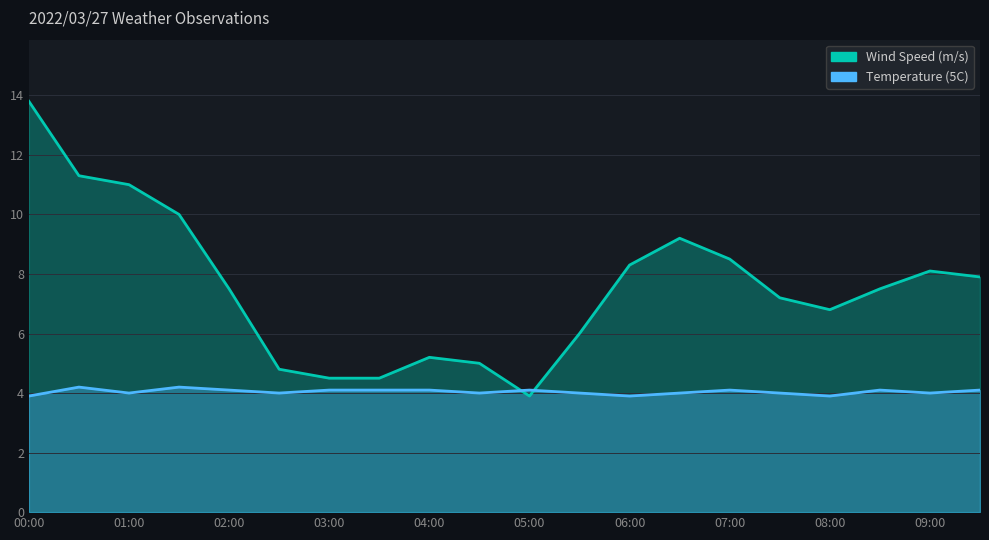

What is the difference between the Wind Speed (m/s) values at 04:30 and 09:00?

3.1